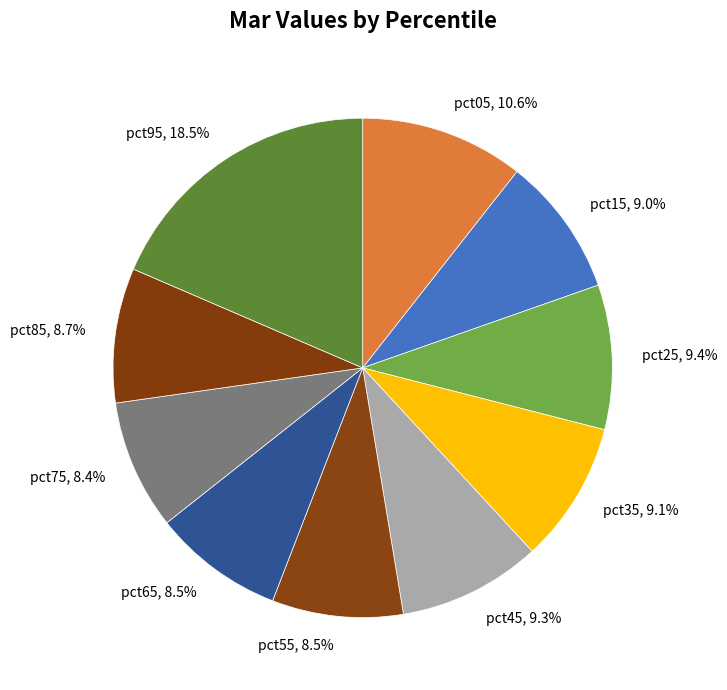

What percentage is NOT represented by pct45?

90.7%